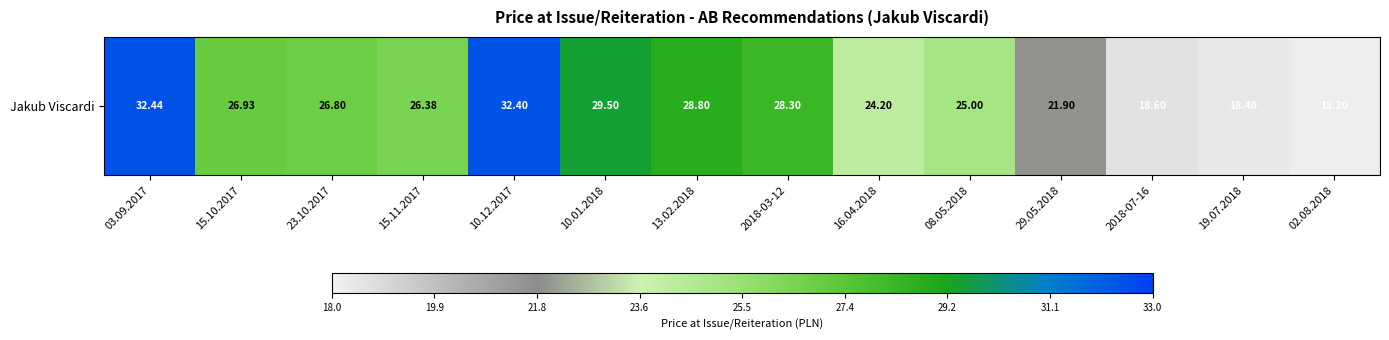

The value at 23.10.2017 is 26.8. True or false?

True